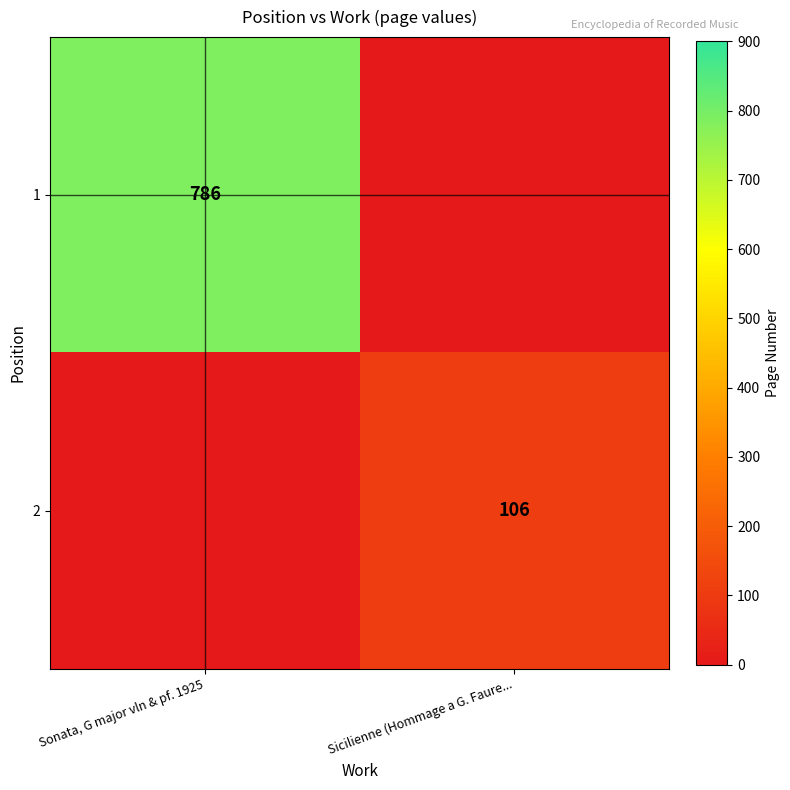

Is the value of 1 at Sonata, G major vln & pf. 1925 greater than the value of 2 at Sicilienne (Hommage a G. Faure...?

Yes